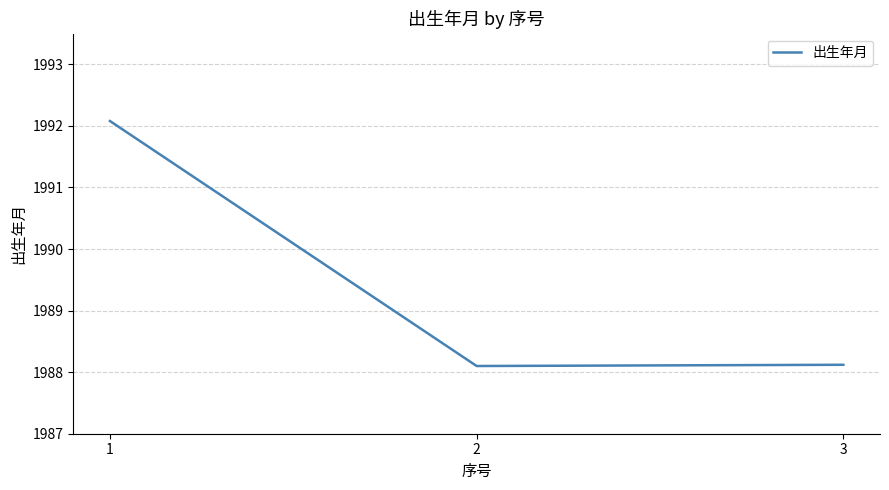

Between 1 and 2, which is larger?

1